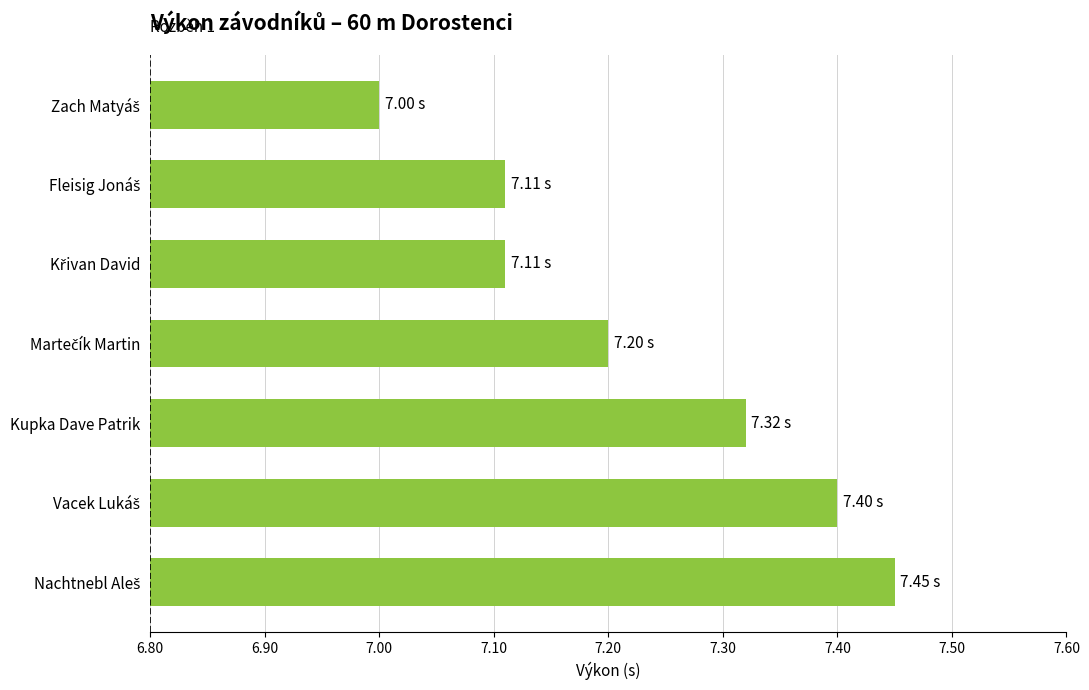

What is the sum of all values?

50.6